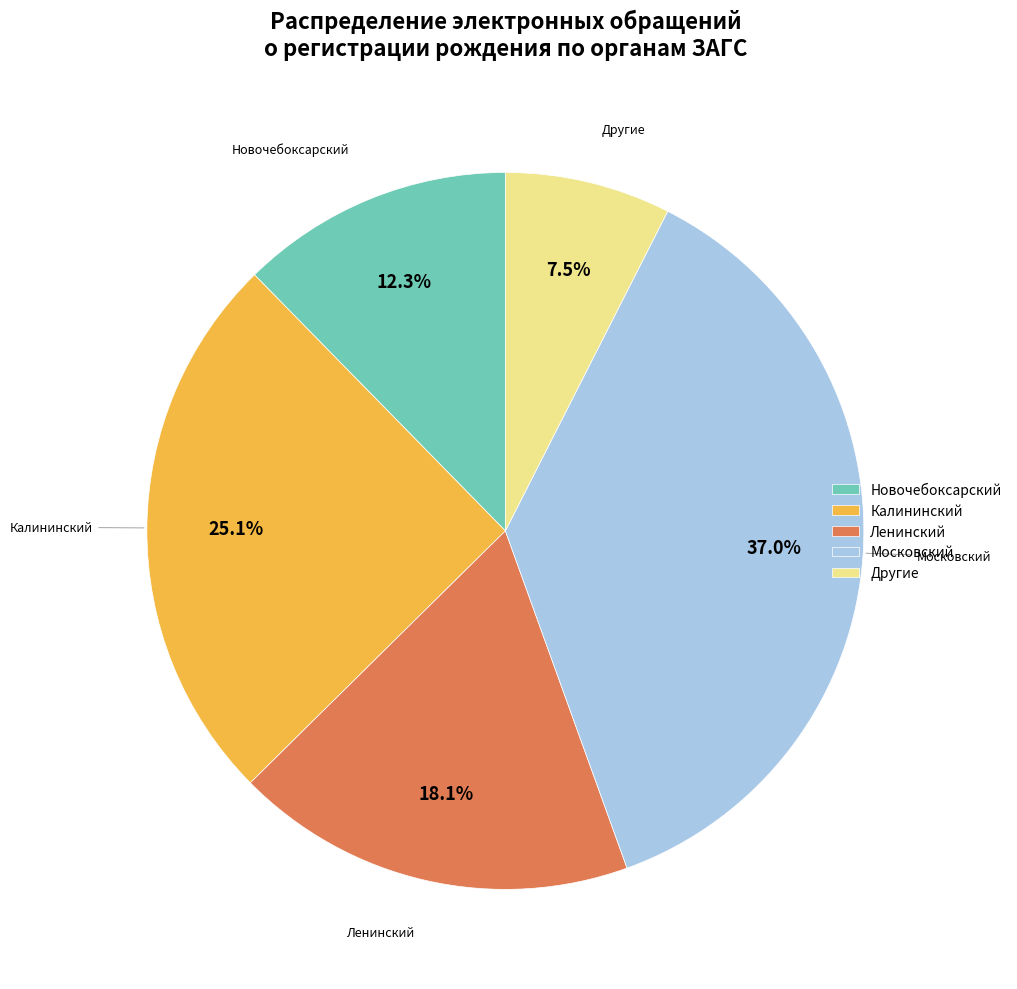

Rank the categories by value from highest to lowest.

Московский, Калининский, Ленинский, Новочебоксарский, Другие